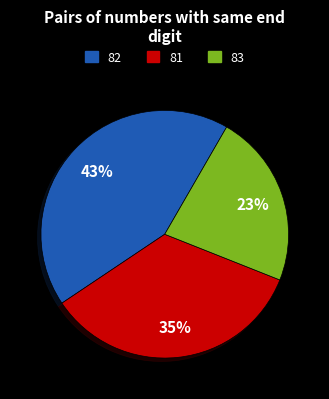

Is there a majority slice in this chart?

No